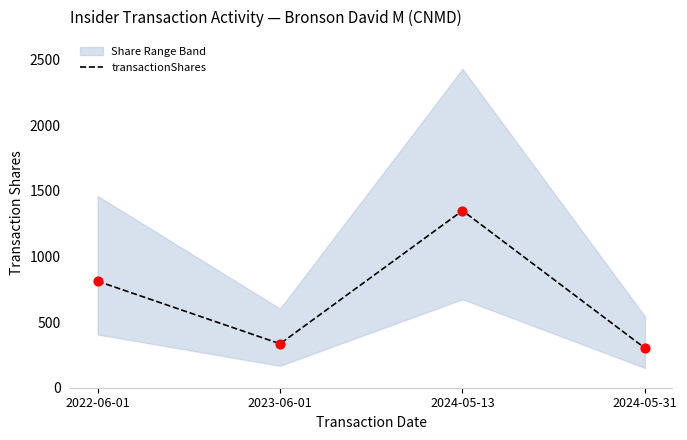

What is the change in value from 2024-05-13 to 2024-05-31?

-1048